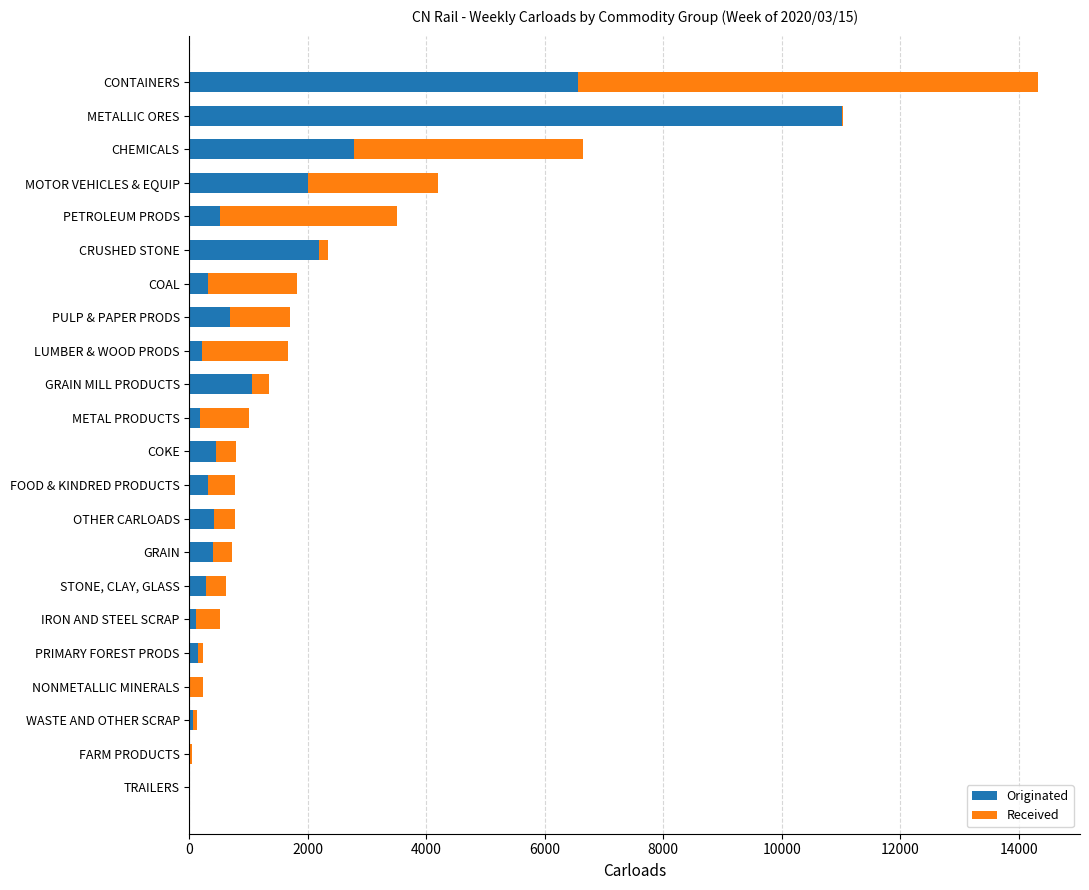

Where is Originated nearest to the value 5509?

CONTAINERS